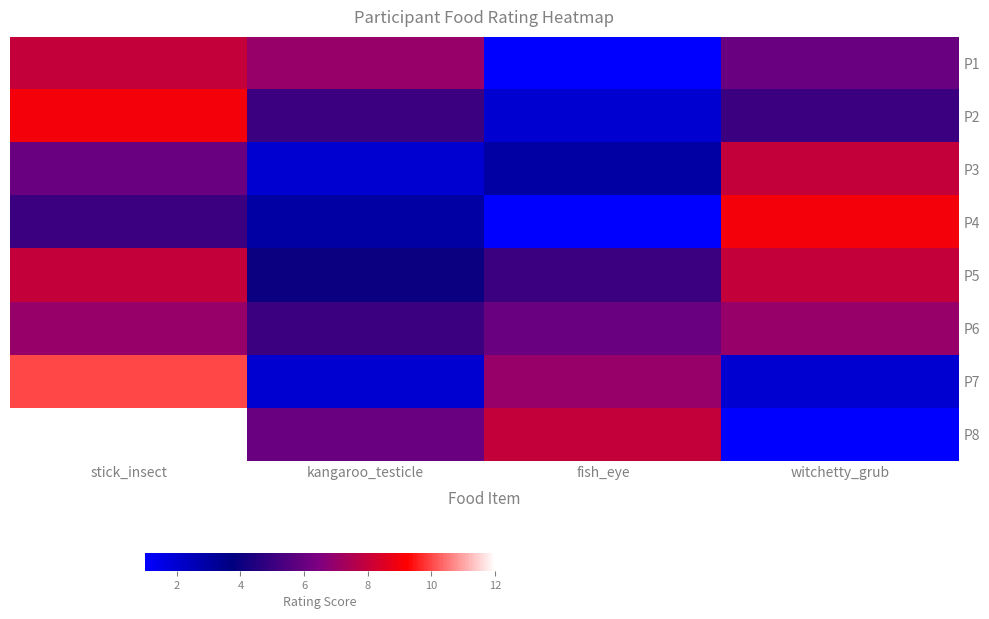

Rank the series at kangaroo_testicle from lowest to highest value.

P3, P7, P4, P5, P2, P6, P8, P1